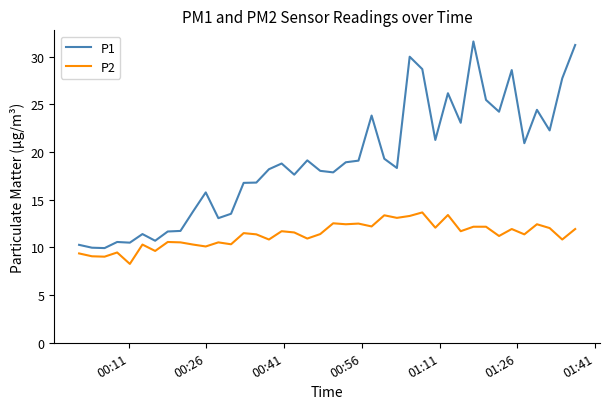

What are all the series names shown in the legend?

P1, P2